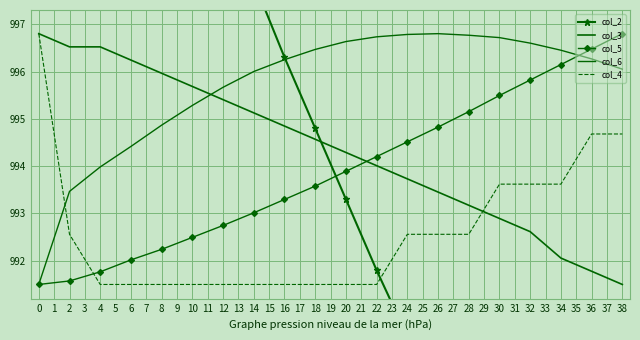

How many categories are shown in the chart?

20